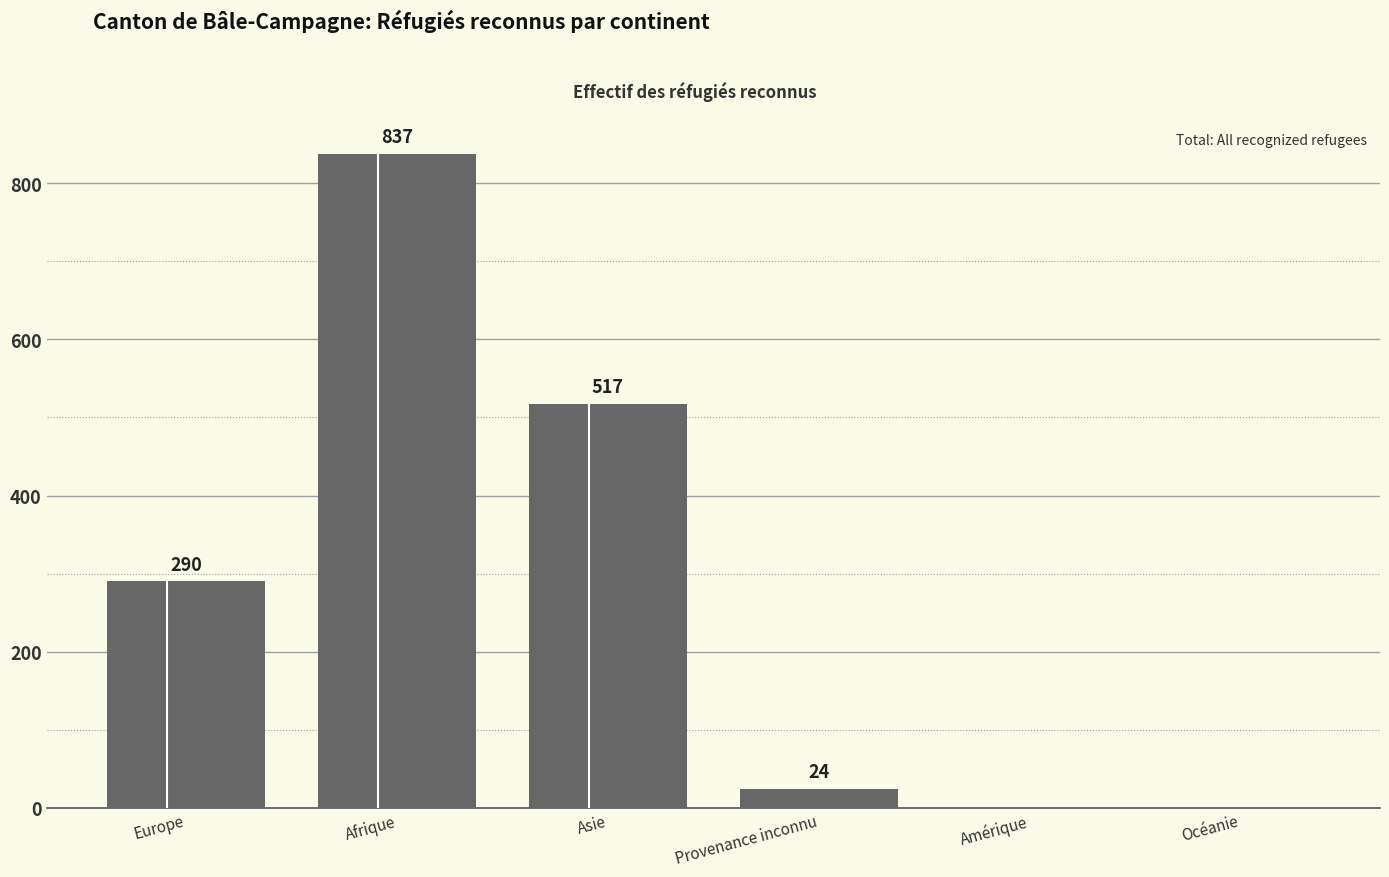

Reading right to left, what are all the values shown in this chart?

Océanie=0	Amérique=0	Provenance inconnu=24	Asie=517	Afrique=837	Europe=290